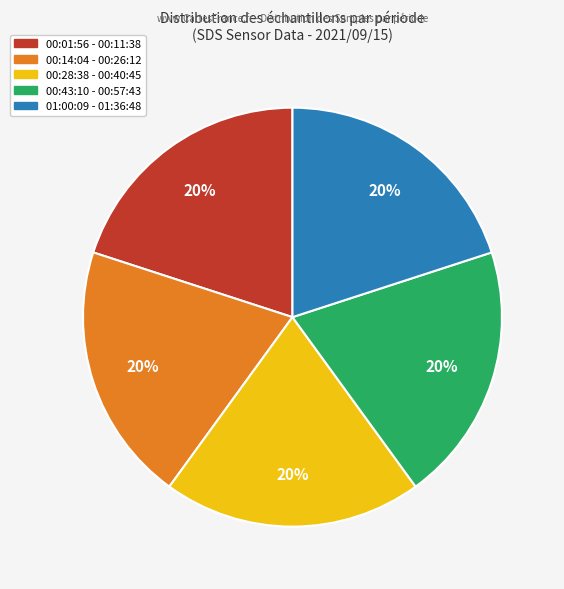

Approximately how many times larger is the value at 00:14:04 - 00:26:12 compared to 00:43:10 - 00:57:43?

1.0